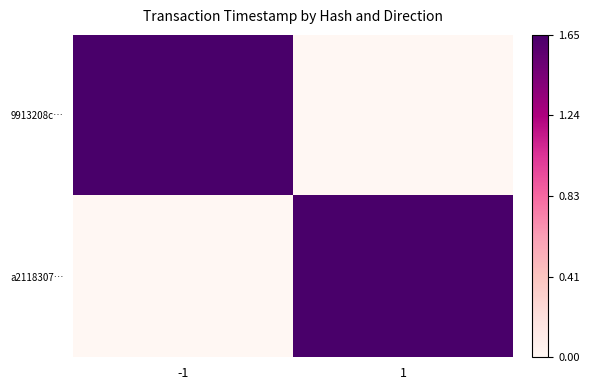

List the series in order of their peak value, lowest first.

a2118307…, 9913208c…